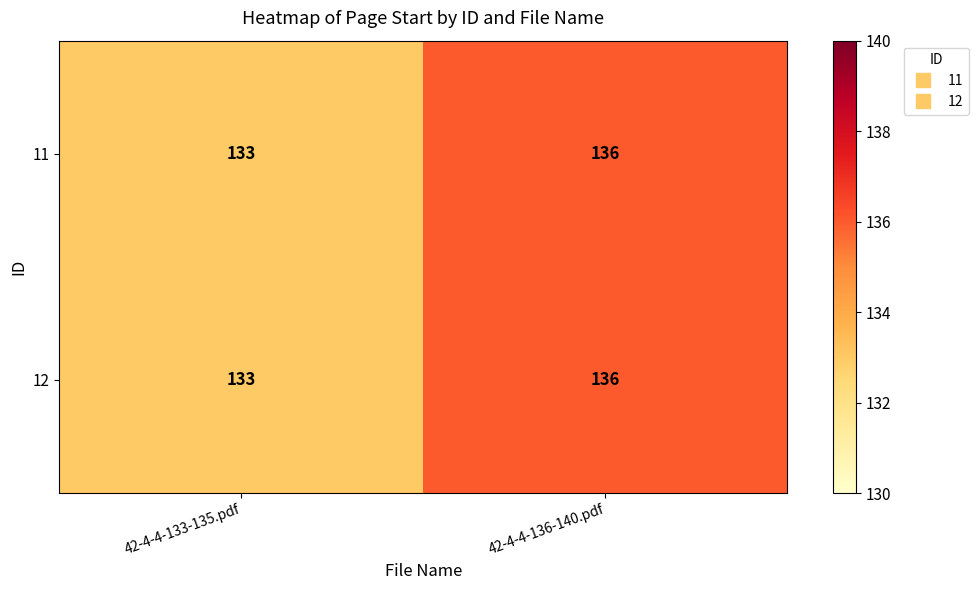

At which label does 12 reach its peak?

42-4-4-136-140.pdf